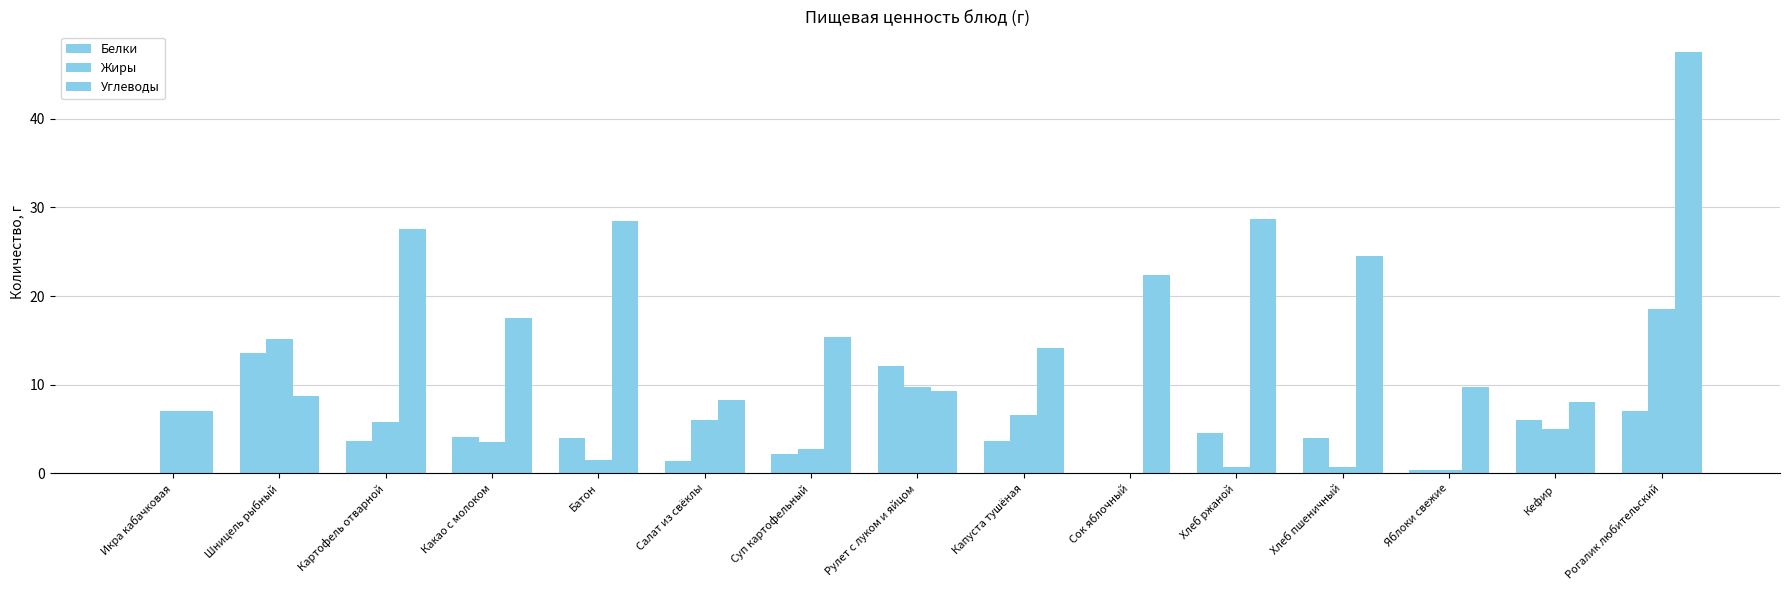

Which series has the widest spread of values?

Углеводы